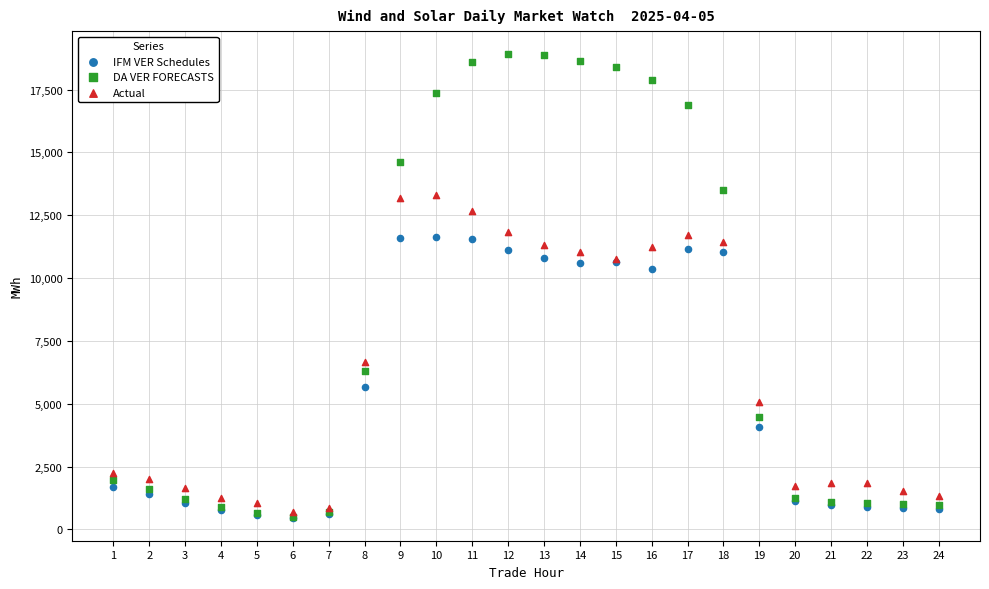

In the DA VER FORECASTS series, what Y value is closest to 9698?

6319.4